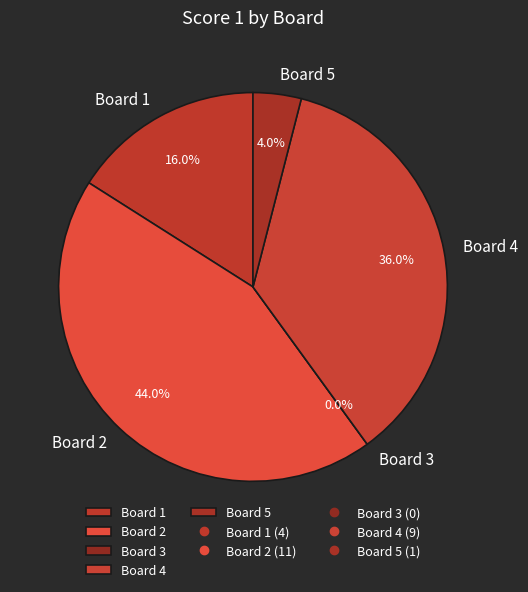

Which category has the smallest portion of the pie?

Board 3